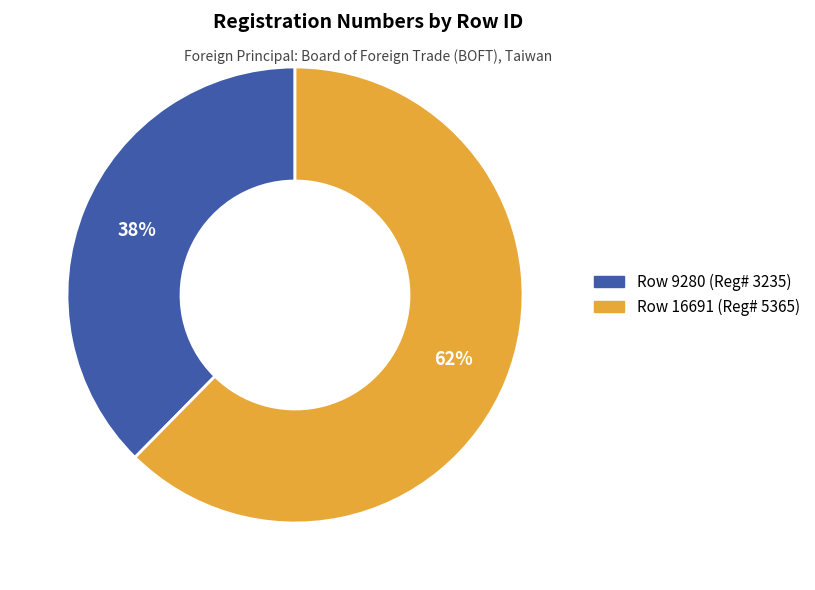

To the nearest percent, what is the average slice percentage?

50%